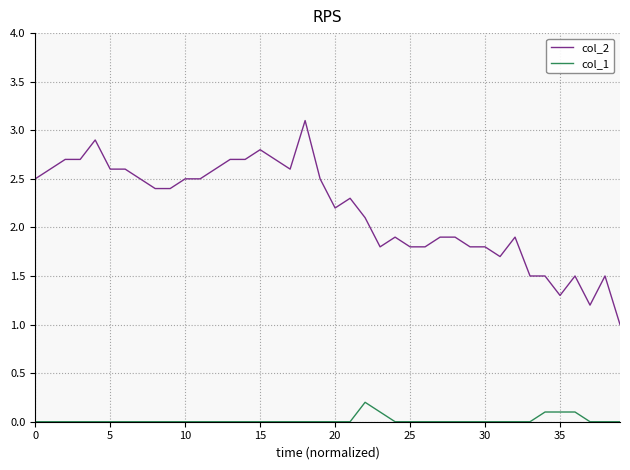

How many lines are shown in the chart?

2